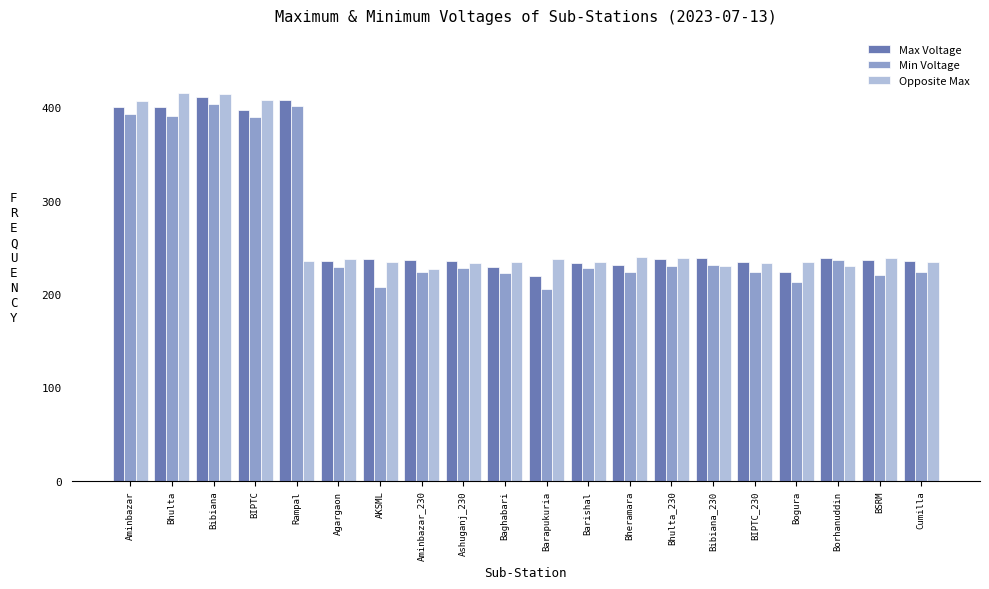

What is the difference between the maximum and minimum values in the Opposite Max series?

188